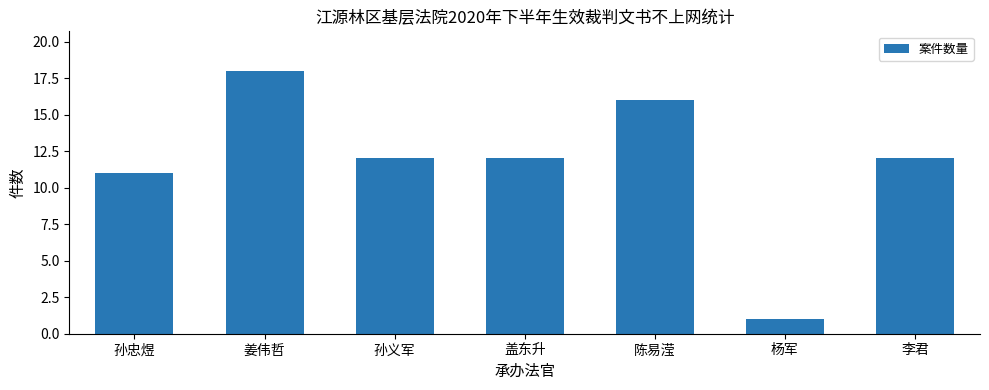

Where is the data nearest to the value 9?

孙忠煜